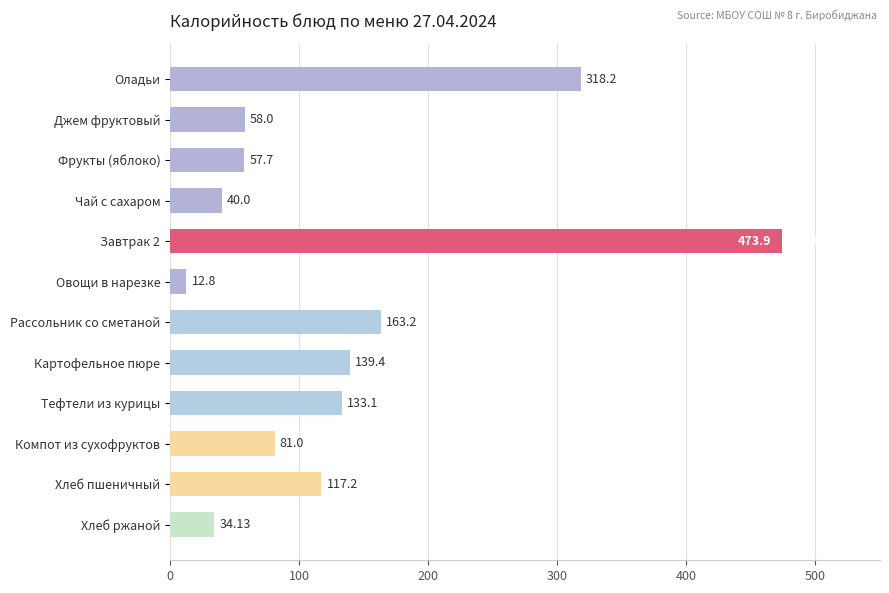

What is the label of the 1st bar from the bottom?

Хлеб ржаной